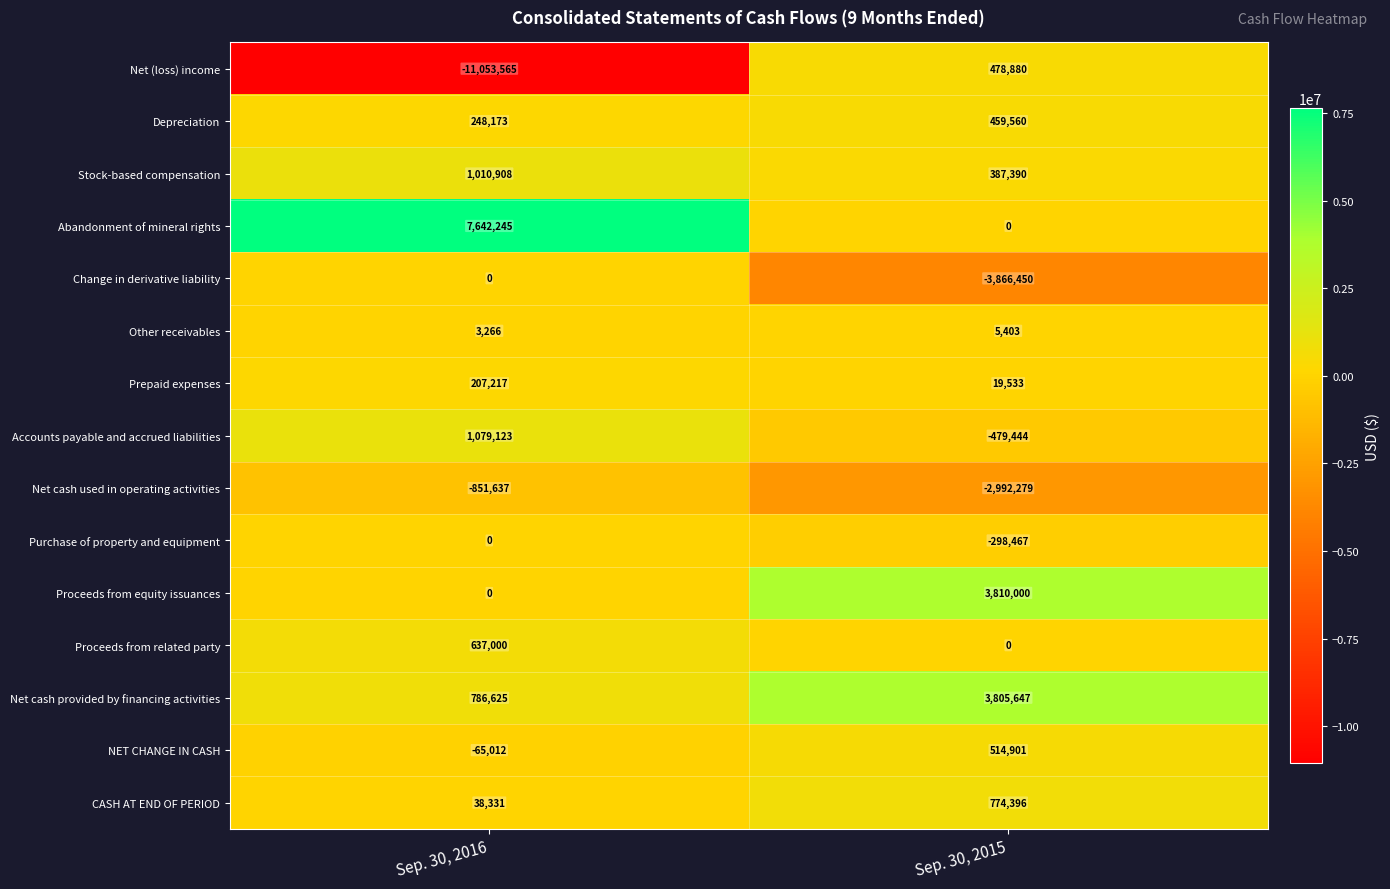

What is the difference between the maximum and minimum values in the Prepaid expenses series?

187684